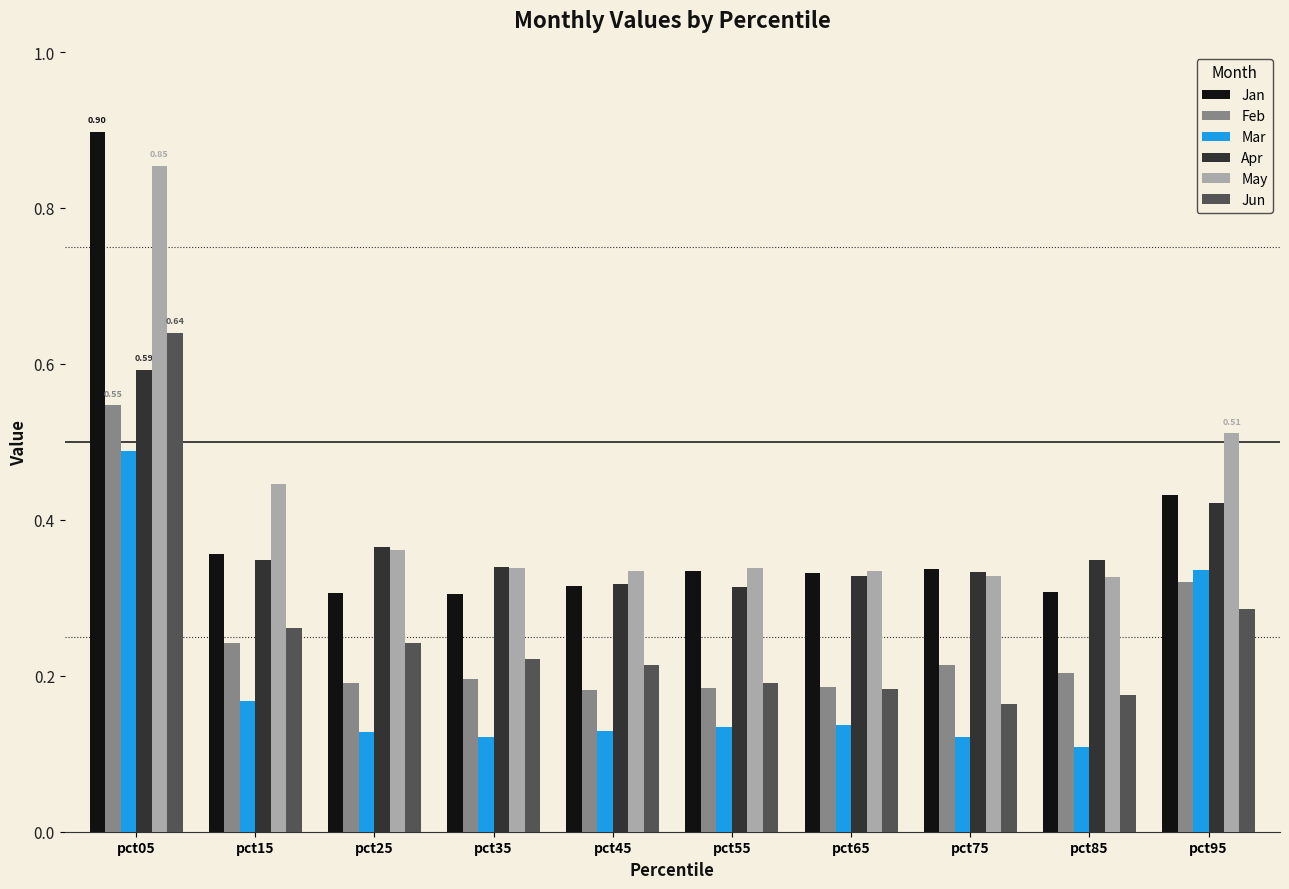

Is the value of Apr at pct85 greater than the value of May at pct85?

Yes